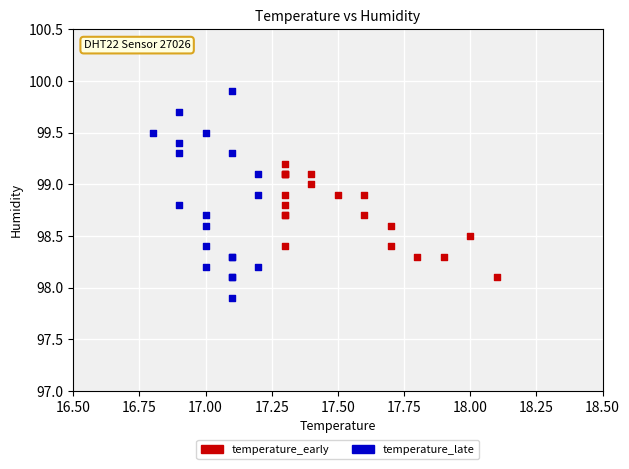

What are all the series names shown in the legend?

temperature_early, temperature_late